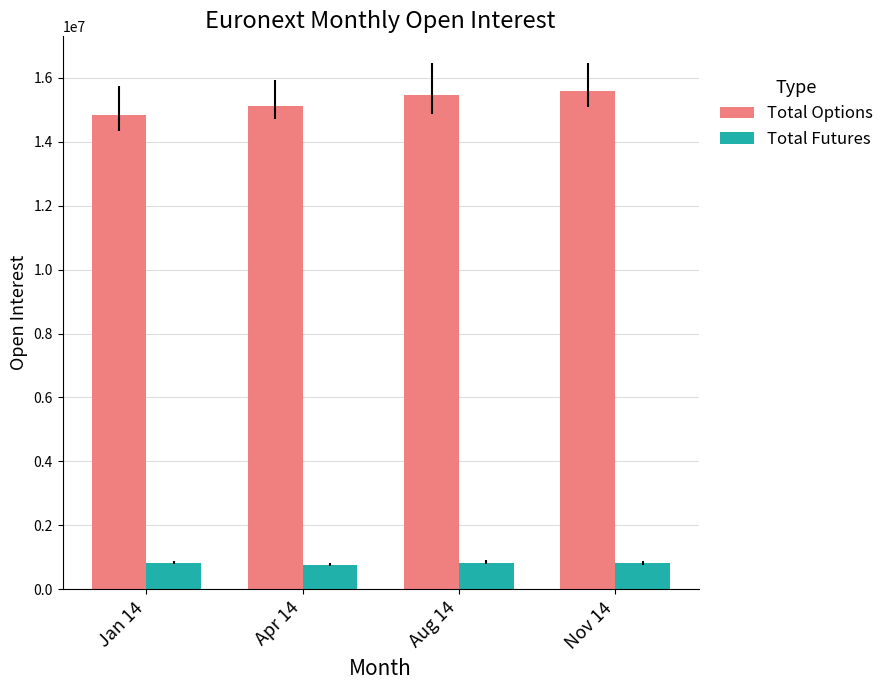

What is the minimum value for Total Futures?

760511